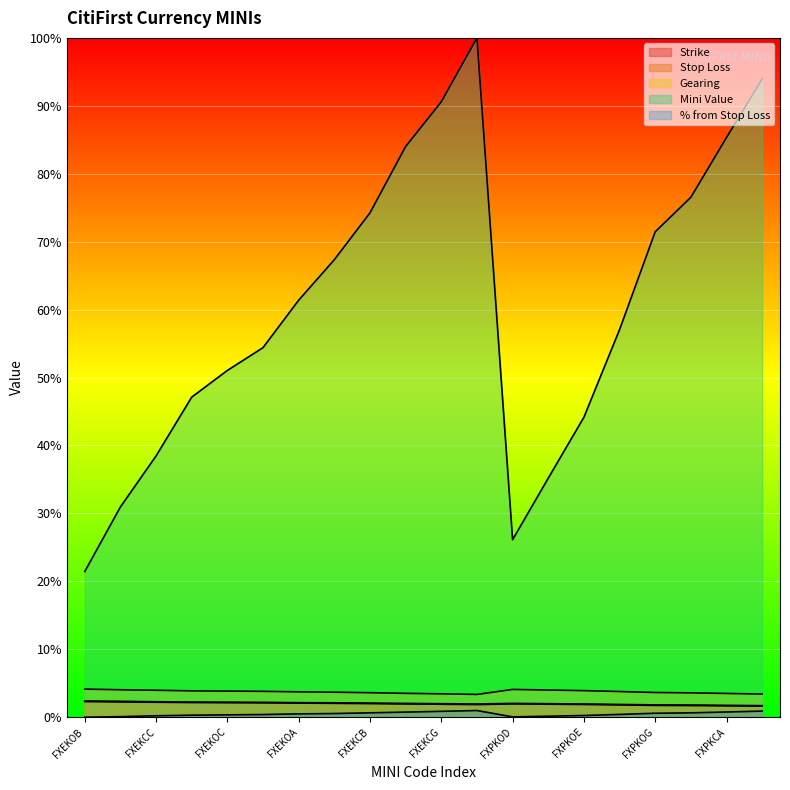

Which label corresponds to the smallest value in the chart?

FXEKOB